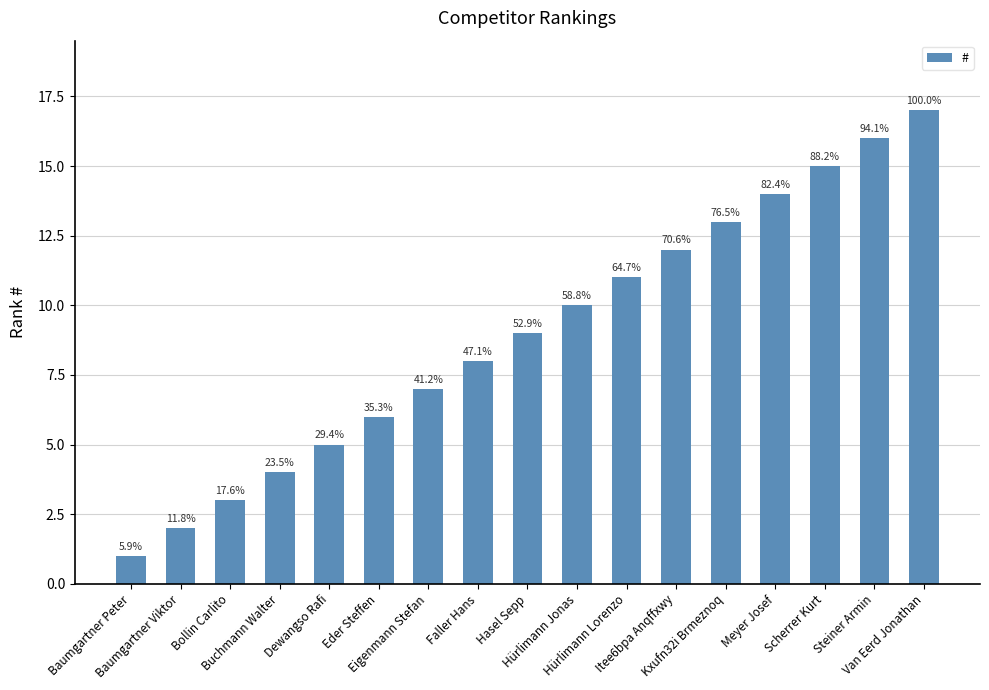

How many bars are there in total?

17